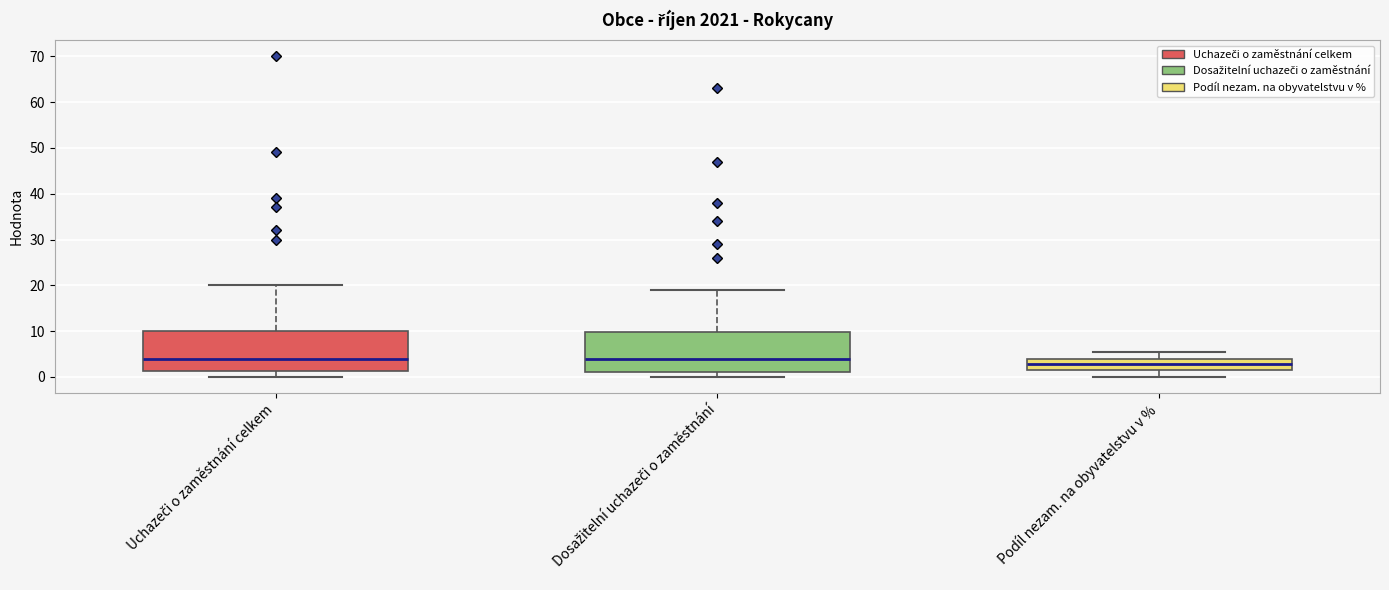

Where is the lower edge of the box for Dosažitelní uchazeči o zaměstnání on the y-axis? The values are not printed on the chart, so give them approximately, as read against the axis.

1